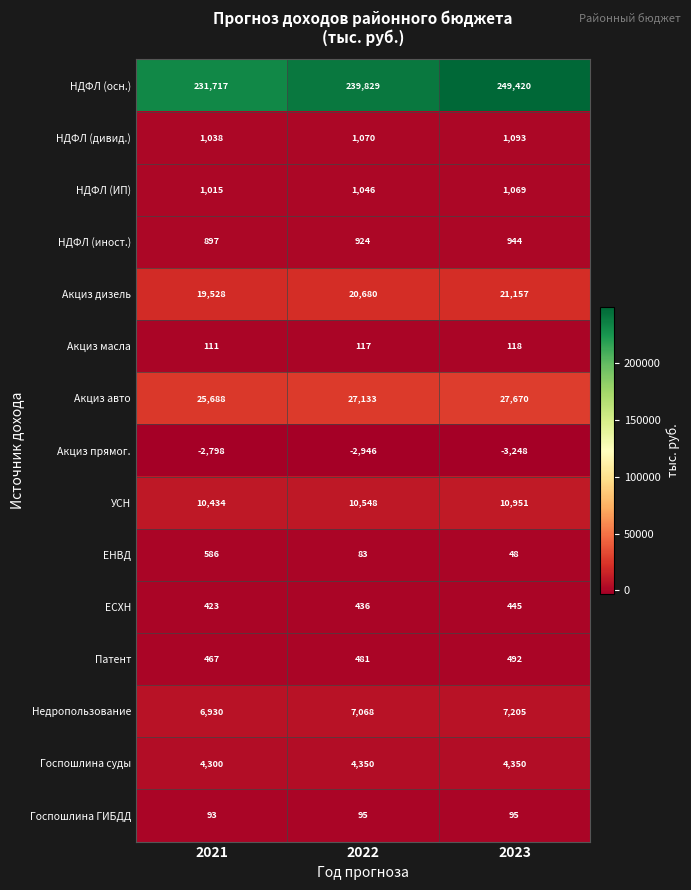

Rank the series by their maximum value, from highest to lowest.

НДФЛ (осн.), Акциз авто, Акциз дизель, УСН, Недропользование, Госпошлина суды, НДФЛ (дивид.), НДФЛ (ИП), НДФЛ (иност.), ЕНВД, Патент, ЕСХН, Акциз масла, Госпошлина ГИБДД, Акциз прямог.